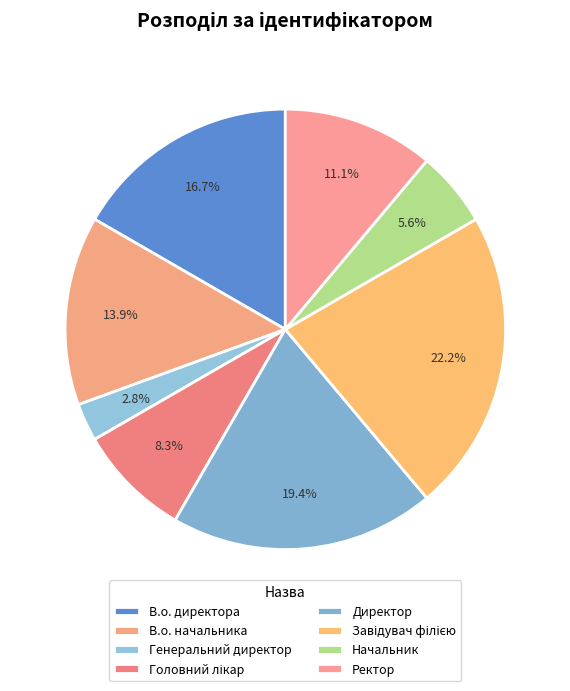

Count the number of slices in the pie.

8